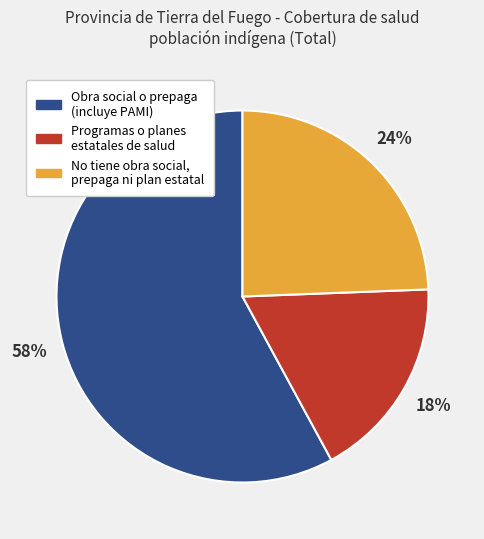

Approximately how many times larger is the value at No tiene obra social, prepaga ni plan estatal compared to Obra social o prepaga (incluye PAMI)?

0.4